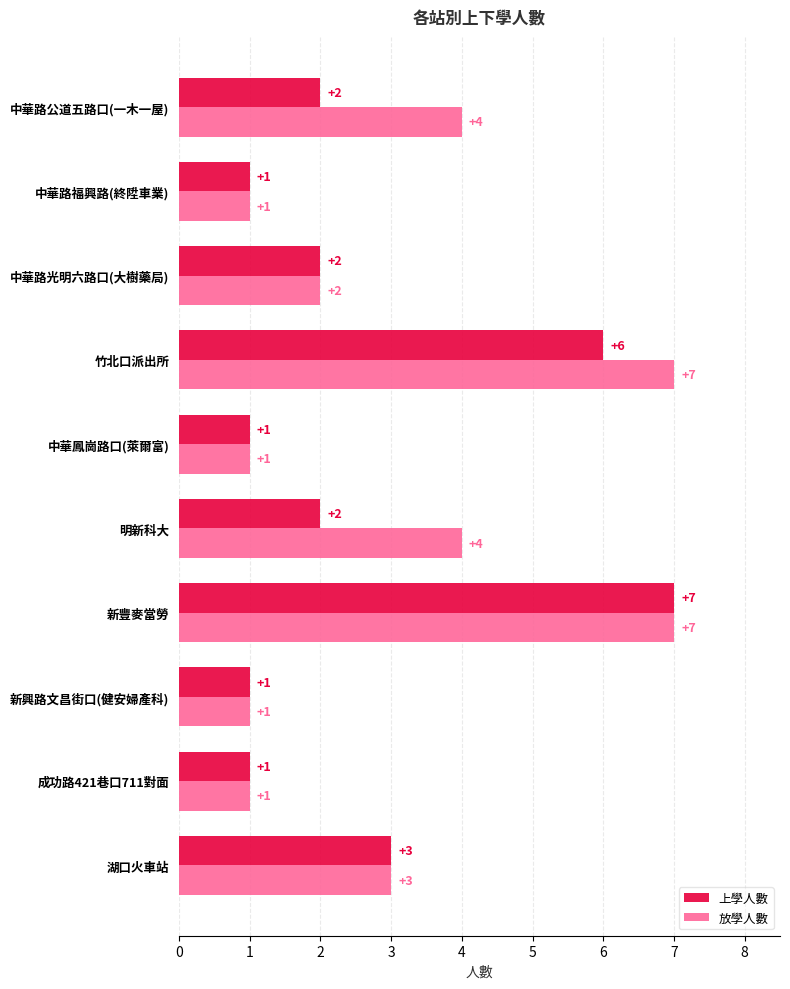

What is the lowest value of the 上學人數 series?

1